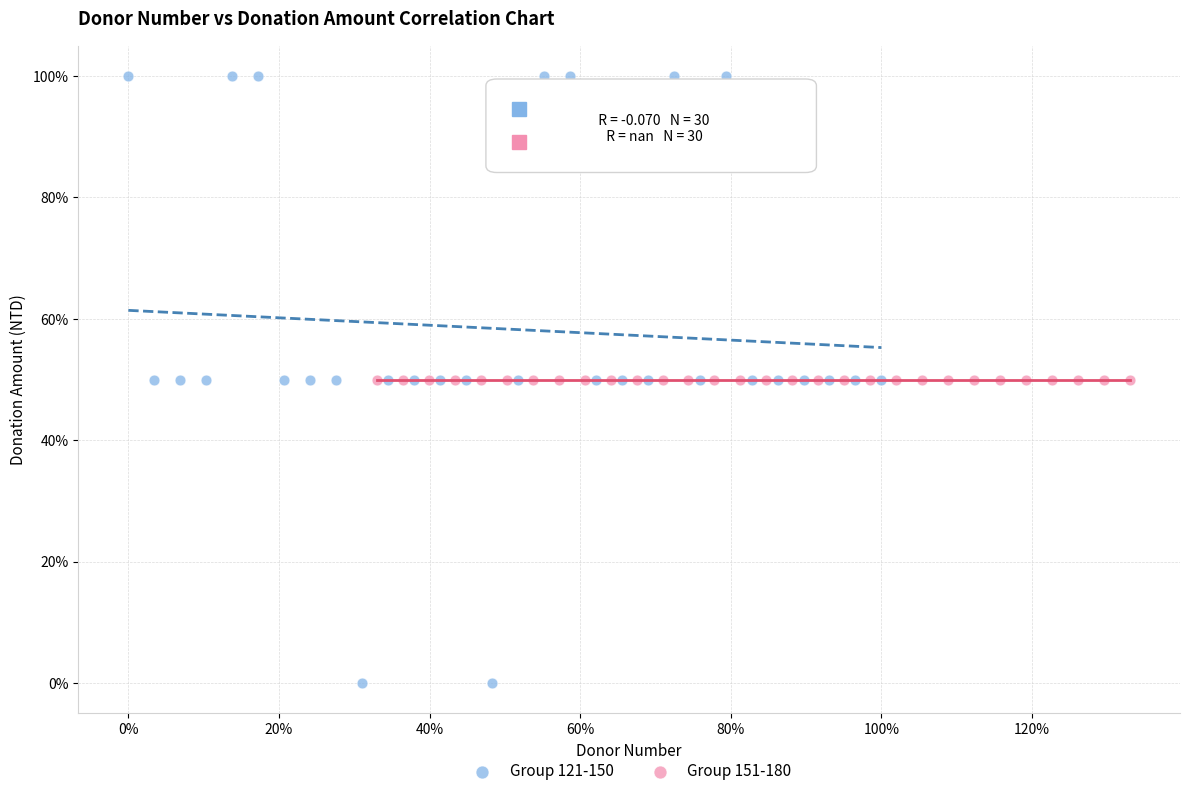

Which series reaches the minimum Y coordinate?

Group 121-150